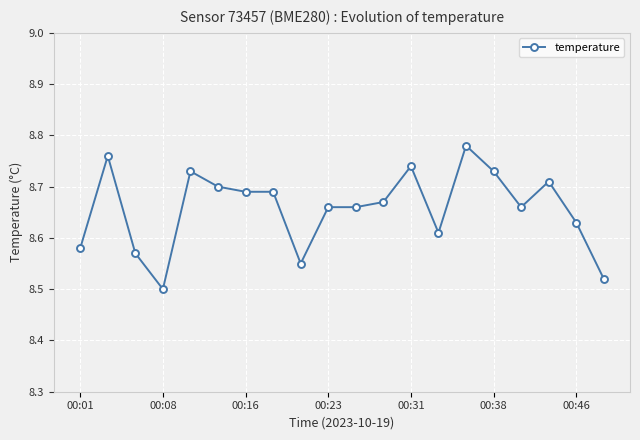

What is the difference between the maximum and minimum values?

0.3